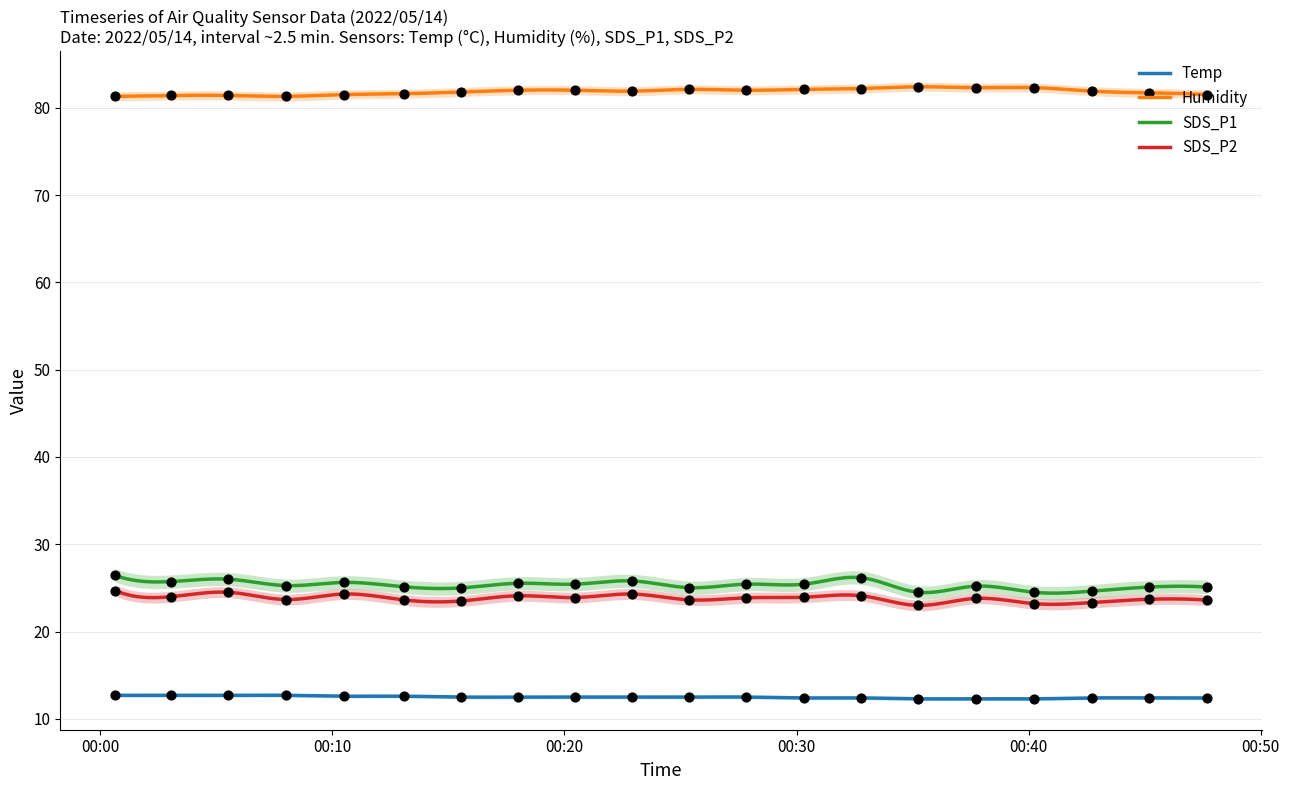

What is the total value across all series at 2022/05/14 00:25:23?

143.3